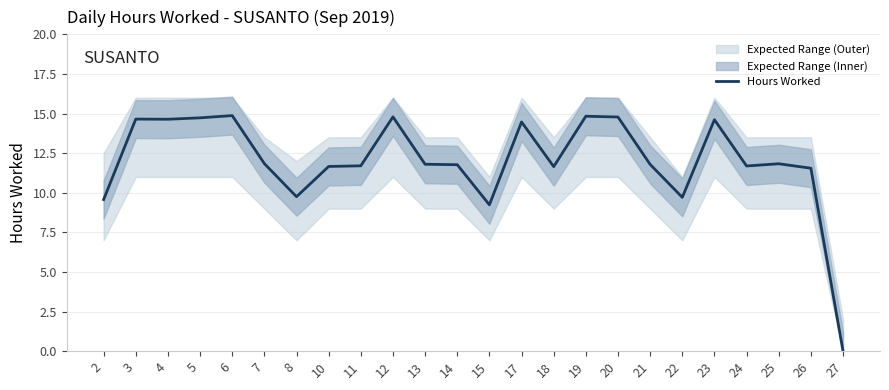

At which label does the data first exceed 11?

3